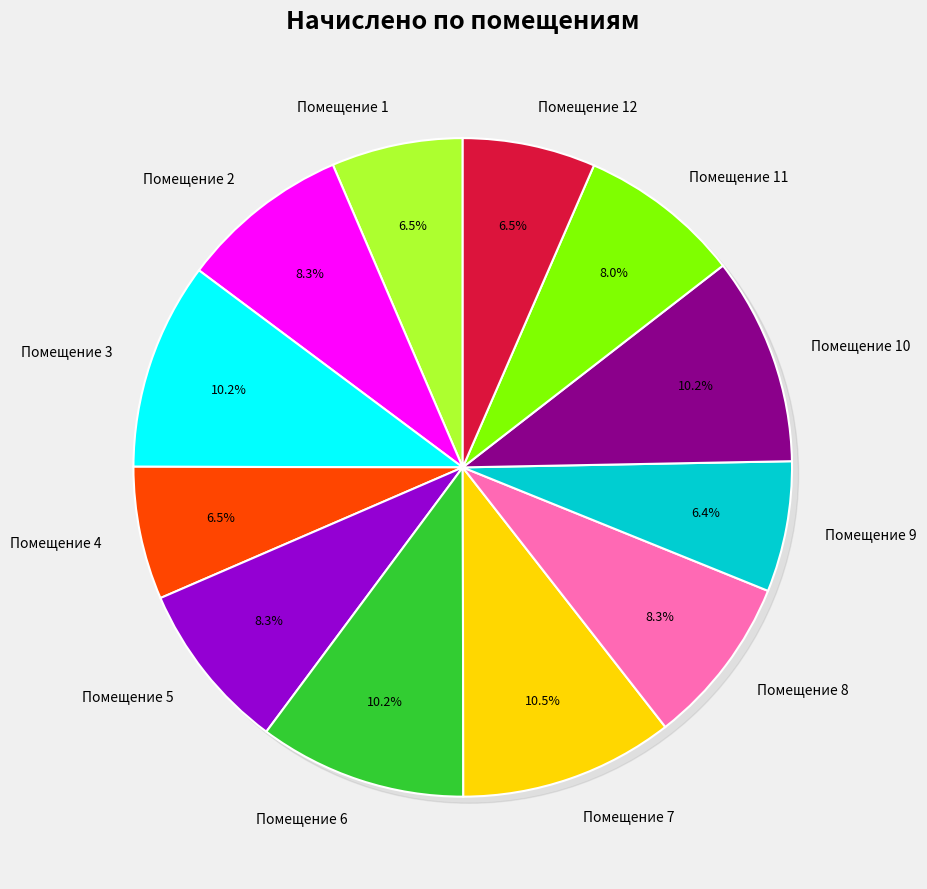

Which category has the smallest portion of the pie?

9